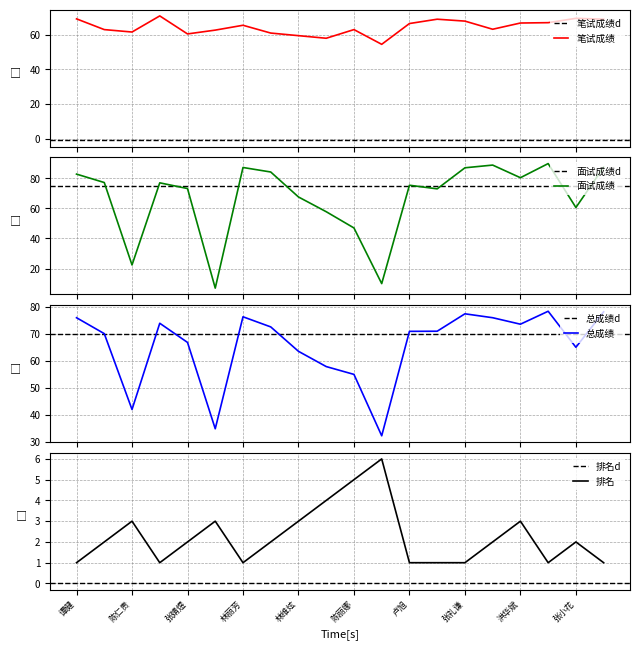

True or false: 面试成绩 has a value of 87.0 at 张礼谦.

True